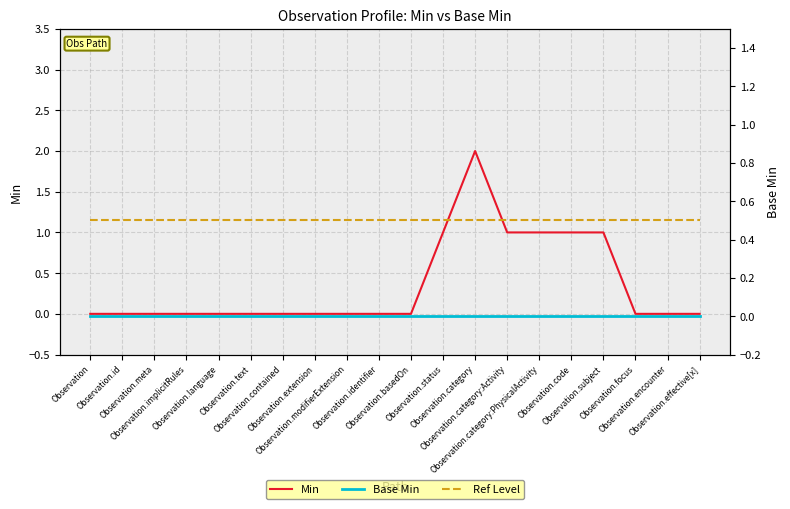

What is the average value of the Ref Level series?

0.5